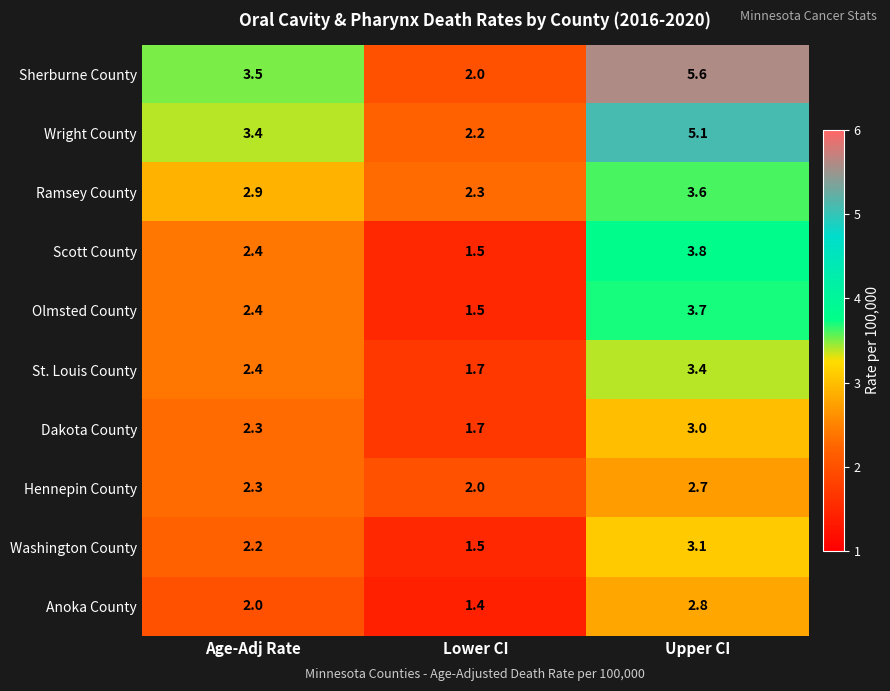

Rank the categories by Anoka County value from highest to lowest.

Upper CI, Age-Adj Rate, Lower CI